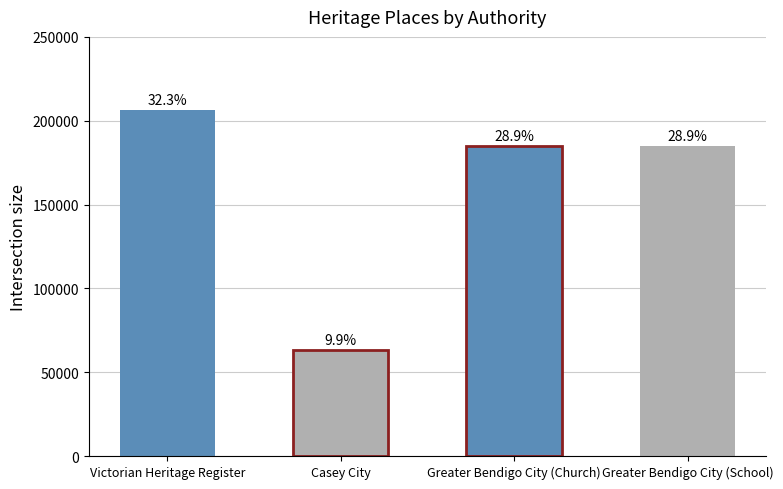

What is the average value?

159830